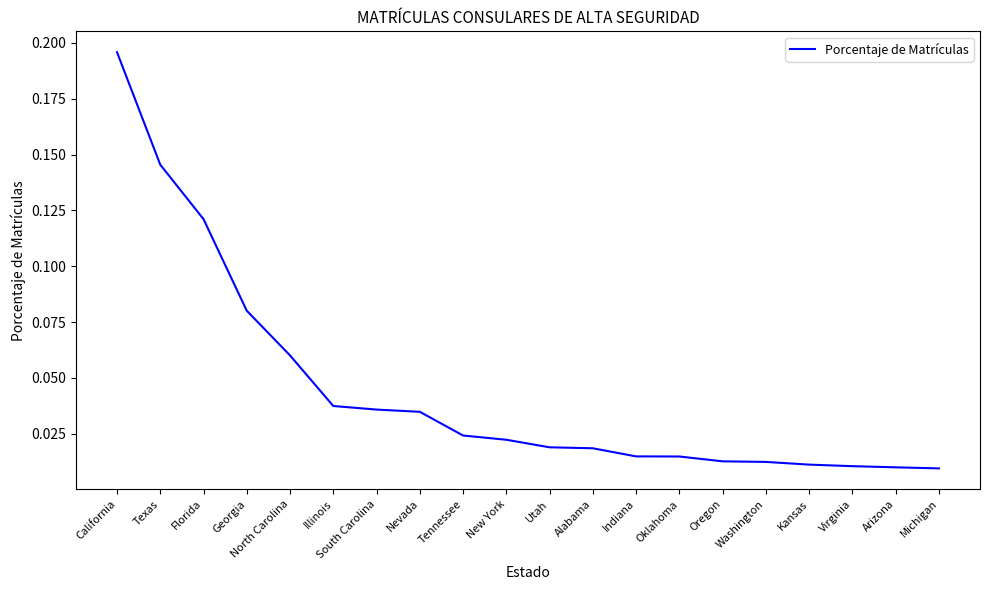

Is it true that the value at Florida is 0.2?

False